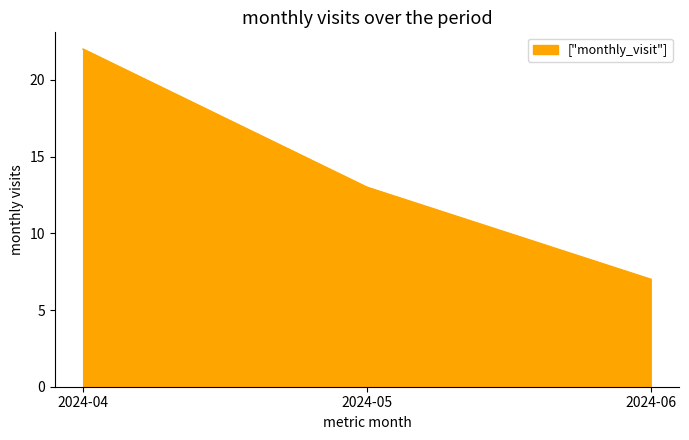

How many categories are shown in the chart?

3